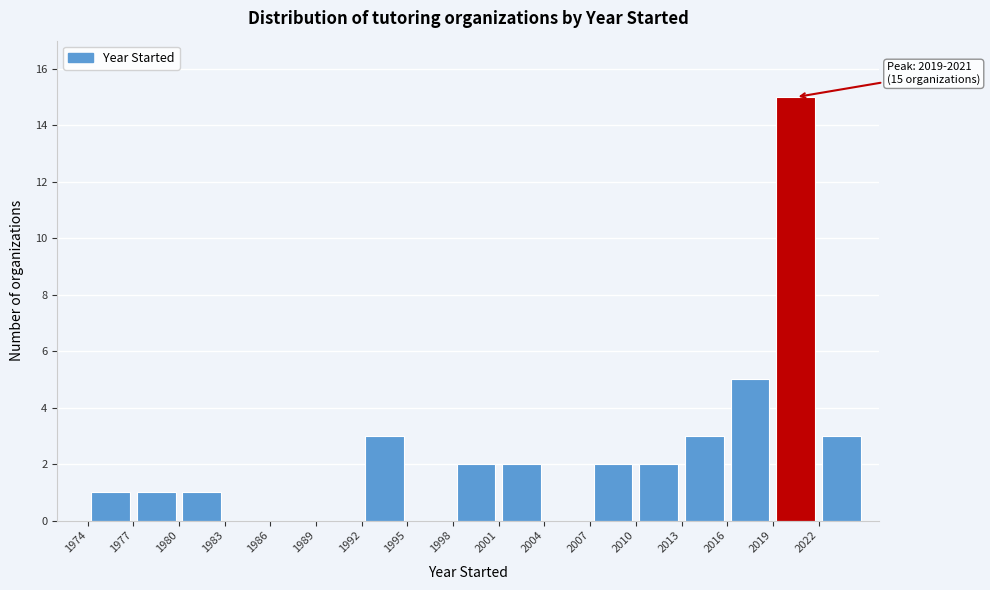

Which range on the x-axis has the tallest bar?

2019 to 2022